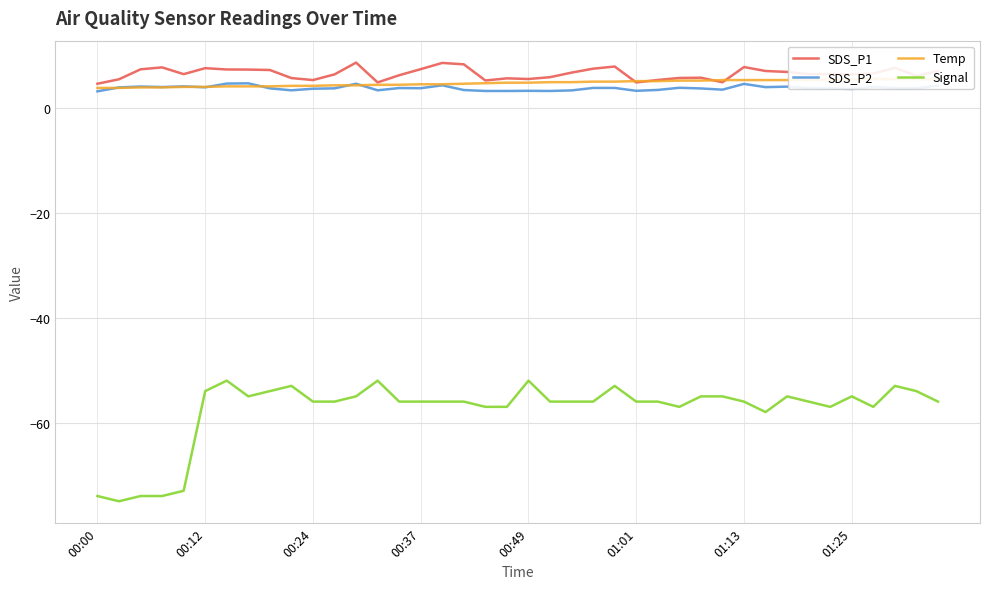

How many lines are shown in the chart?

4